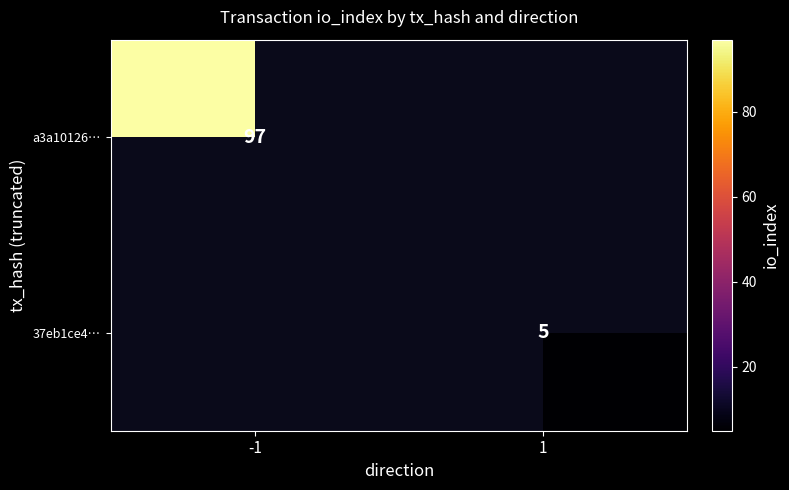

The a3a10126… series shows 23 at -1. True or false?

False